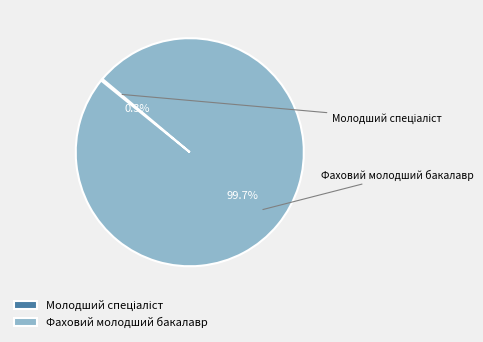

The Фаховий молодший бакалавр slice represents 100% of the pie. True or false?

True